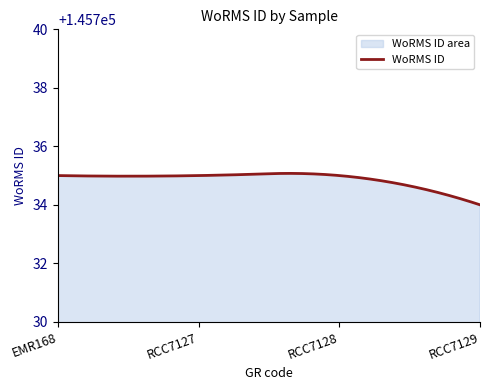

What is the sum of the values at EMR168 and RCC7127?

291470